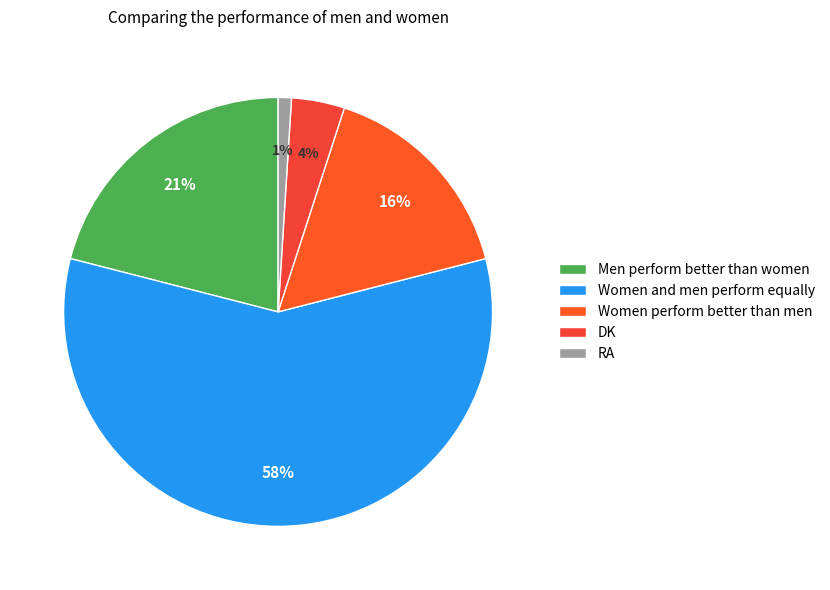

Between Women perform better than men and RA, which is larger?

Women perform better than men